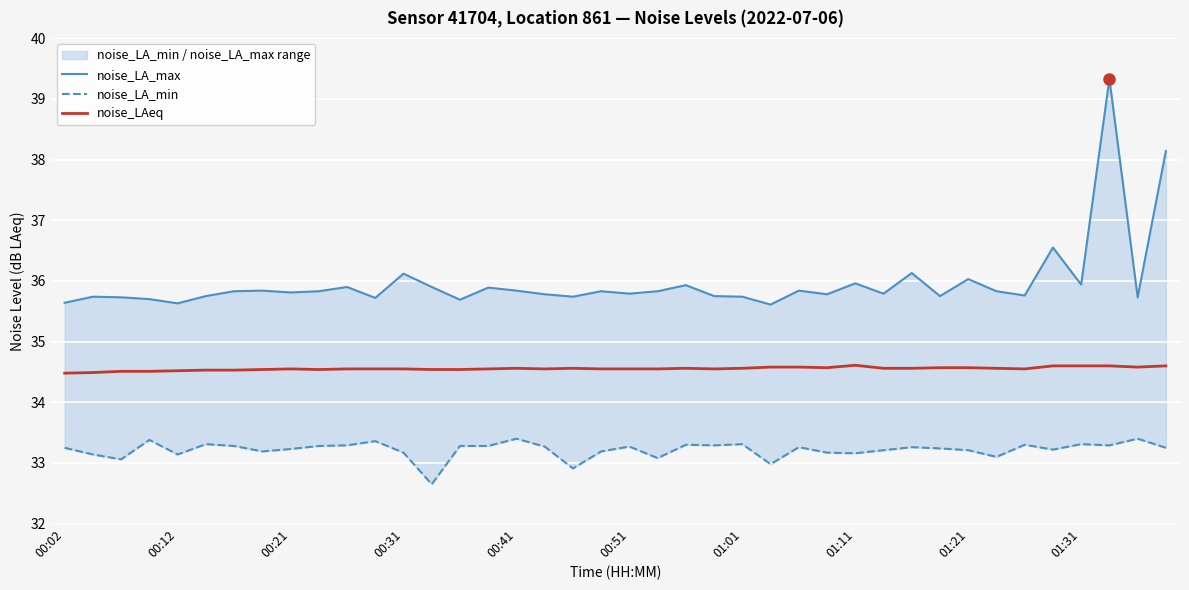

Is it true that noise_LAeq equals 56.1 at 00:41?

False